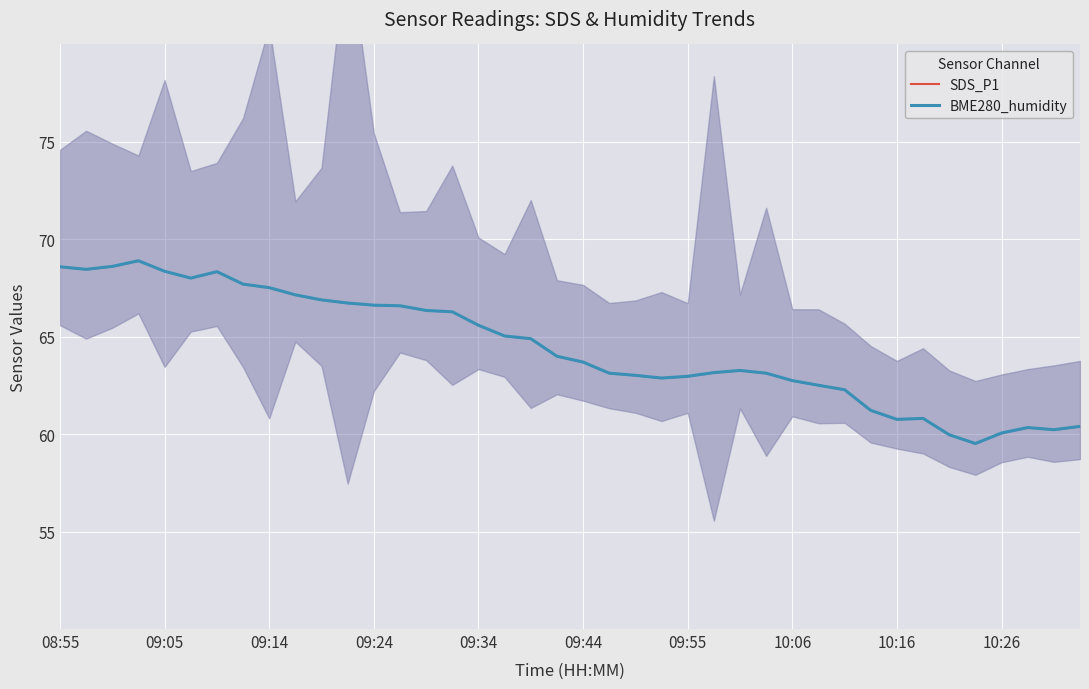

Which series has the widest spread of values?

SDS_P1